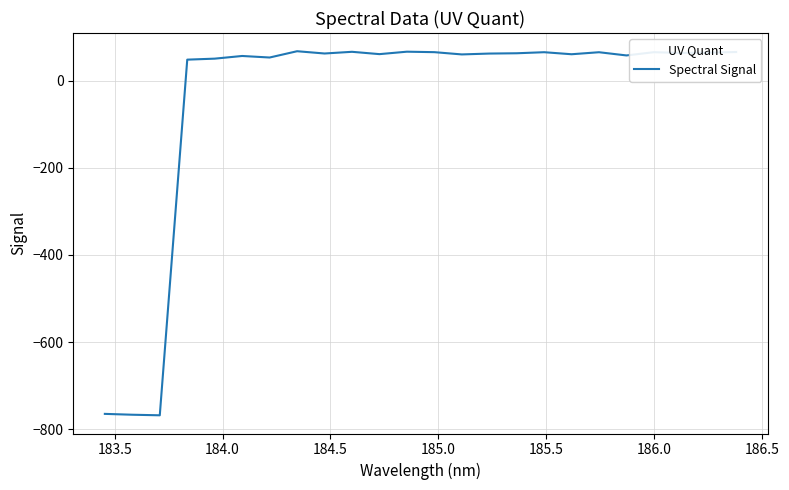

What is the difference between the maximum and minimum values?

835.5